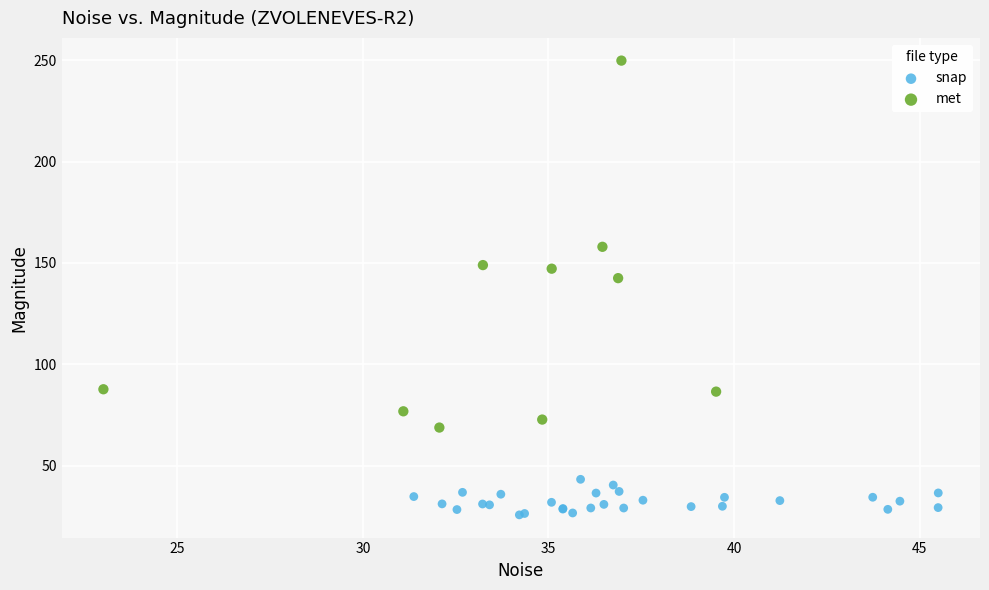

Which series reaches the minimum Y coordinate?

snap